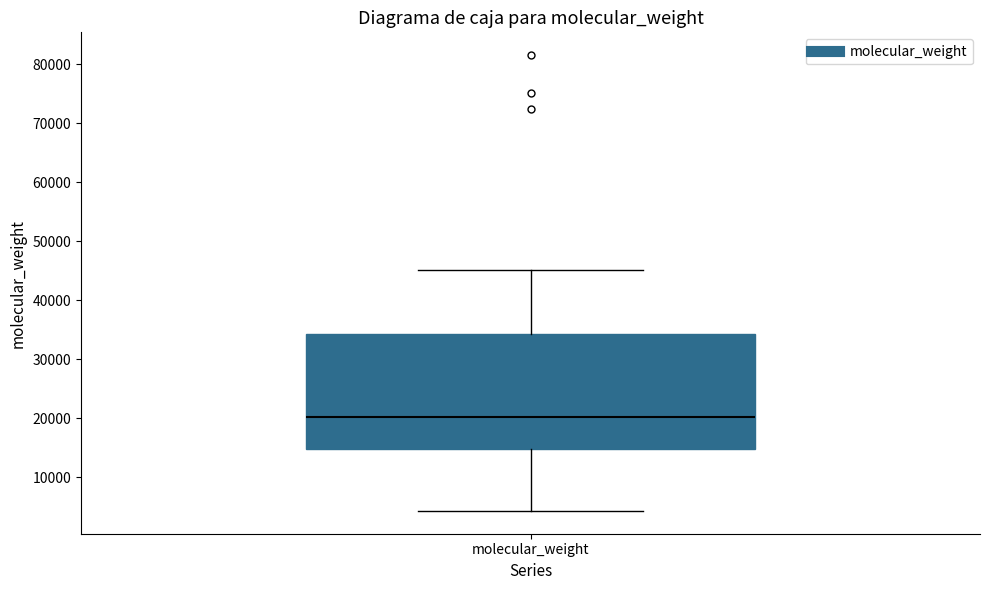

Transcribe this box plot: give where the median line is, the range the box spans, and where the two whiskers end, as read against the y-axis. The values are not printed on the chart, so give them approximately, as read against the axis.

median 20000, box 15000 to 34000, whiskers 4000 to 45000